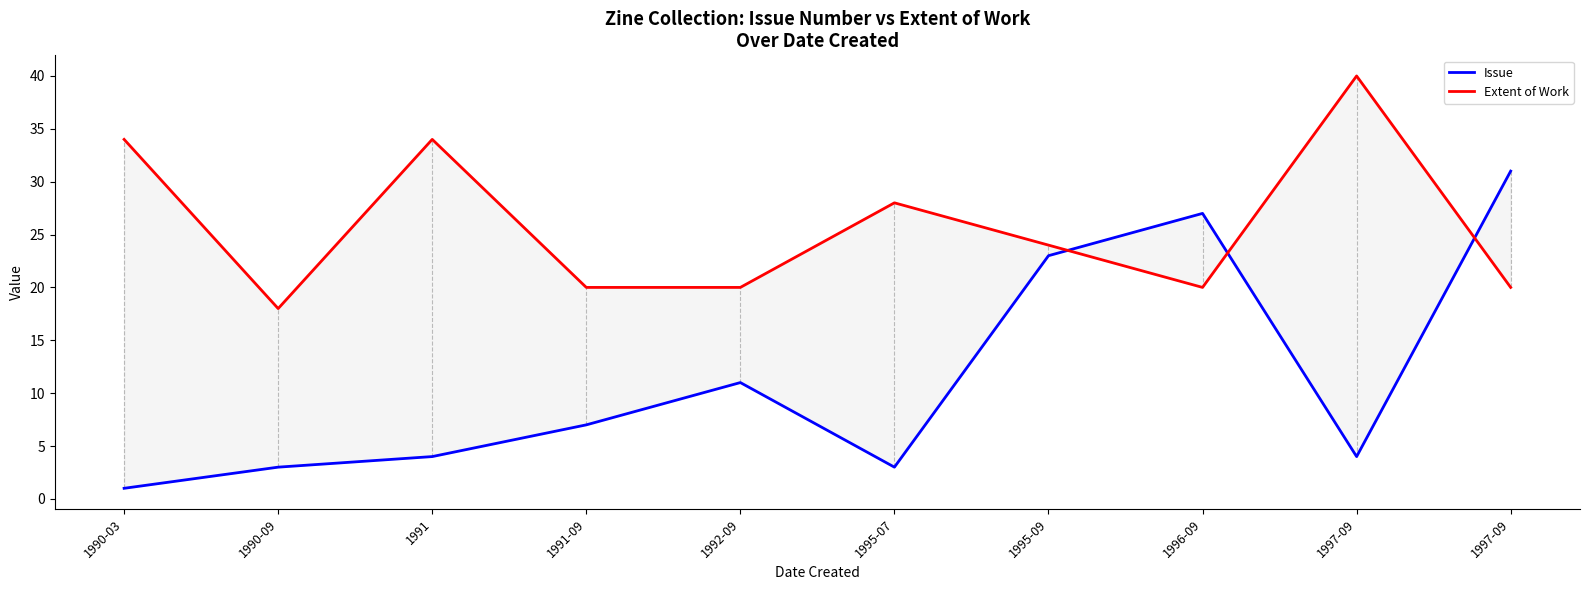

The value of Extent of Work at 1992-09 is 5. True or false?

False